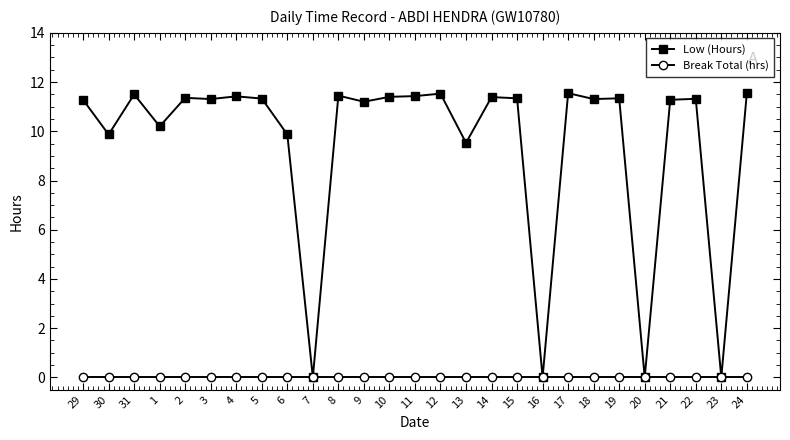

What is the label of the 15th point from the left?

12